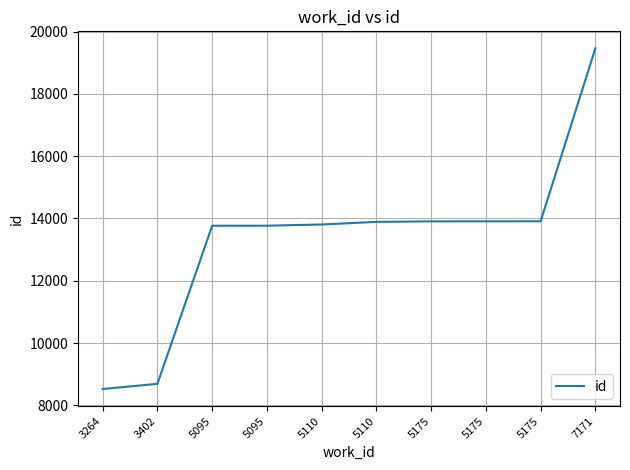

Reading left to right, list all the values displayed in this chart.

8522	8689	13766	13767	13806	13890	13906	13908	13909	19462